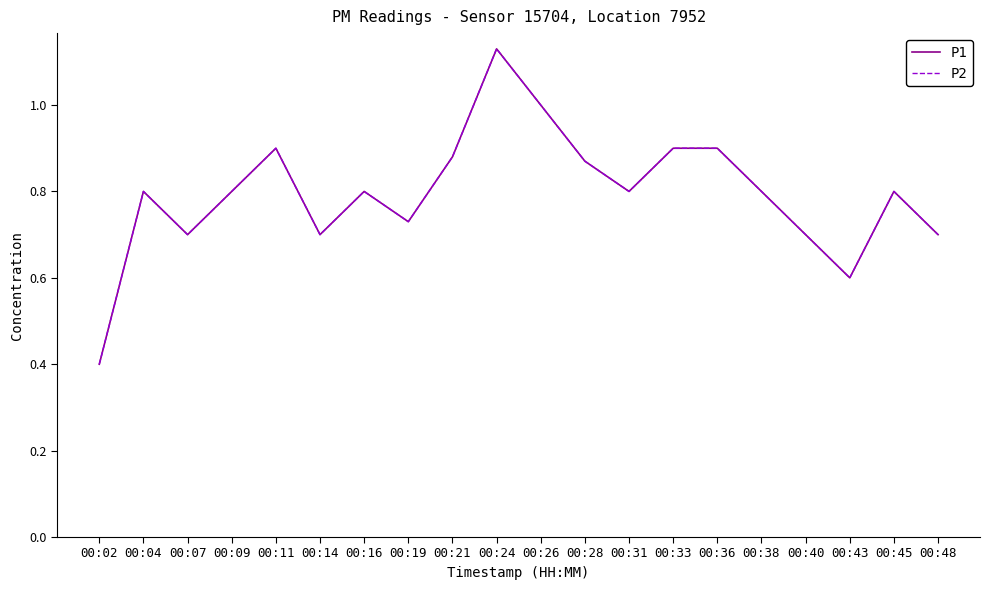

Reading right to left, transcribe all the data shown in this chart.

P1: 0.7	0.8	0.6	0.7	0.8	0.9	0.9	0.8	0.9	1.0	1.1	0.9	0.7	0.8	0.7	0.9	0.8	0.7	0.8	0.4
P2: 0.7	0.8	0.6	0.7	0.8	0.9	0.9	0.8	0.9	1.0	1.1	0.9	0.7	0.8	0.7	0.9	0.8	0.7	0.8	0.4